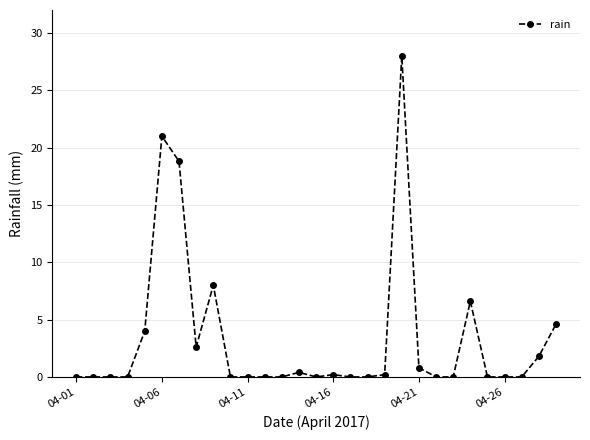

Reading left to right, what are all the values shown in this chart?

0.0	0.0	0.0	0.0	4.0	21.0	18.8	2.6	8.0	0.0	0.0	0.0	0.0	0.4	0.0	0.2	0.0	0.0	0.2	28.0	0.8	0.0	0.0	6.6	0.0	0.0	0.0	1.8	4.6